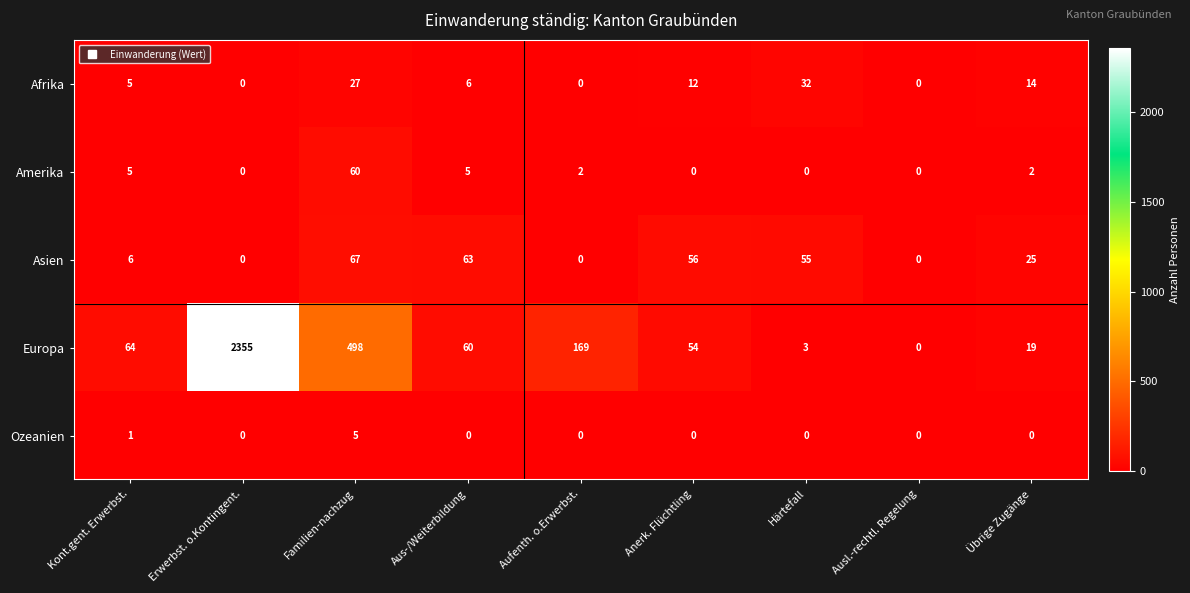

Where does the Amerika series first go above 2?

Kont.gent. Erwerbst.